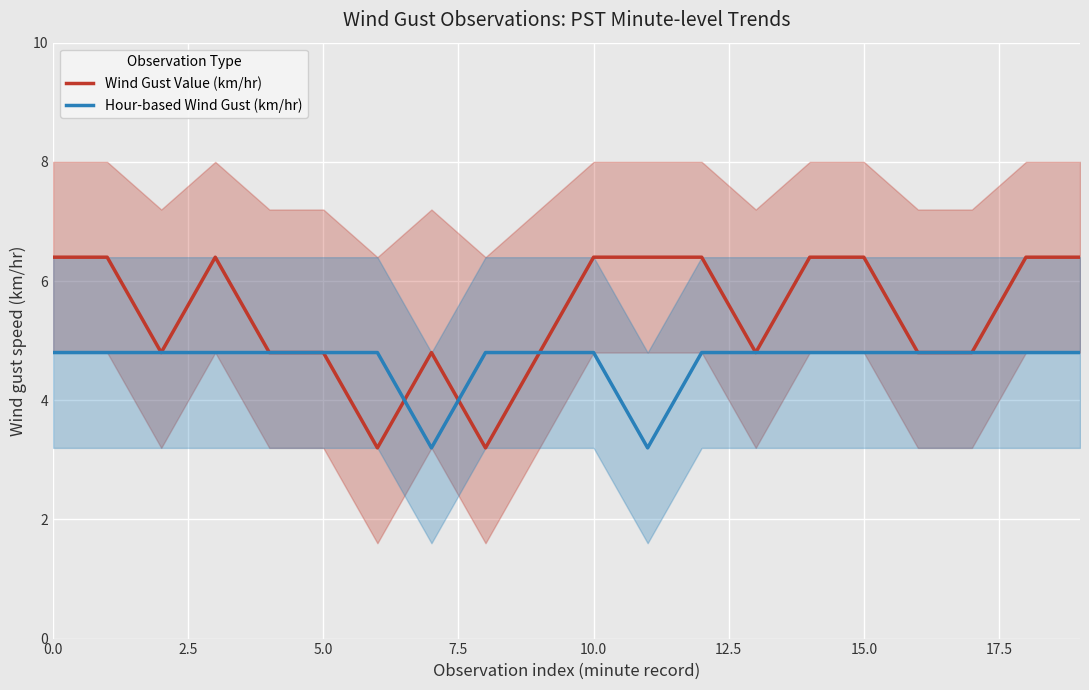

What is the highest value of the Hour-based Wind Gust (km/hr) series?

4.8